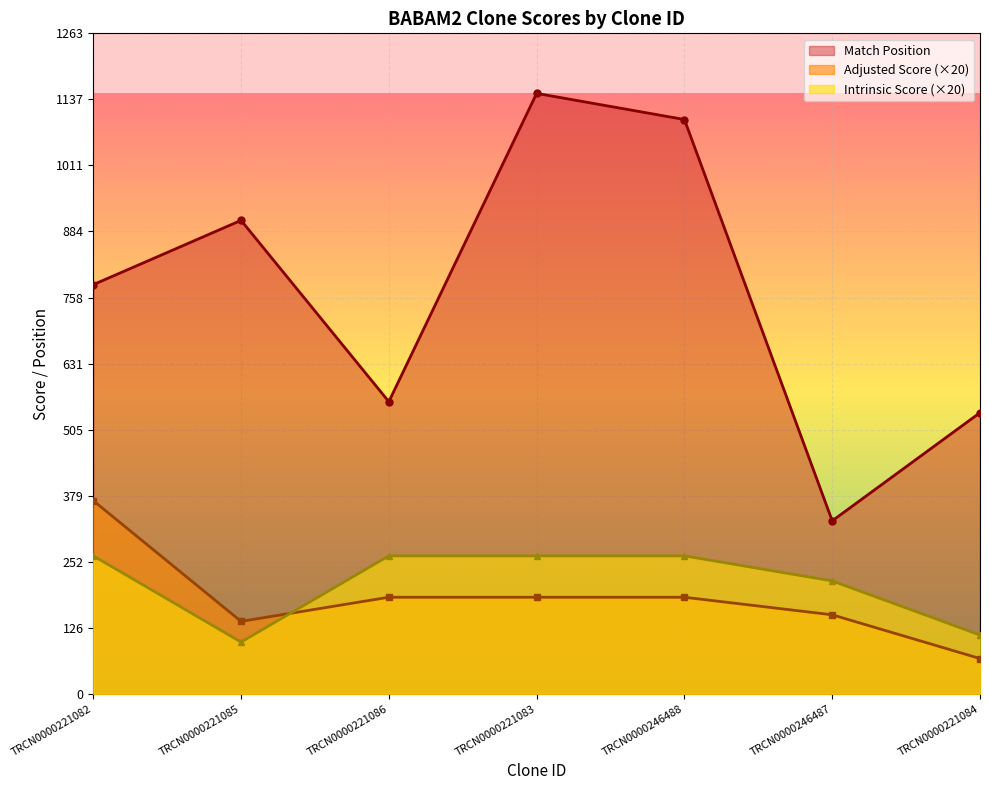

Is it true that Match Position equals 559.0 at TRCN0000221086?

True